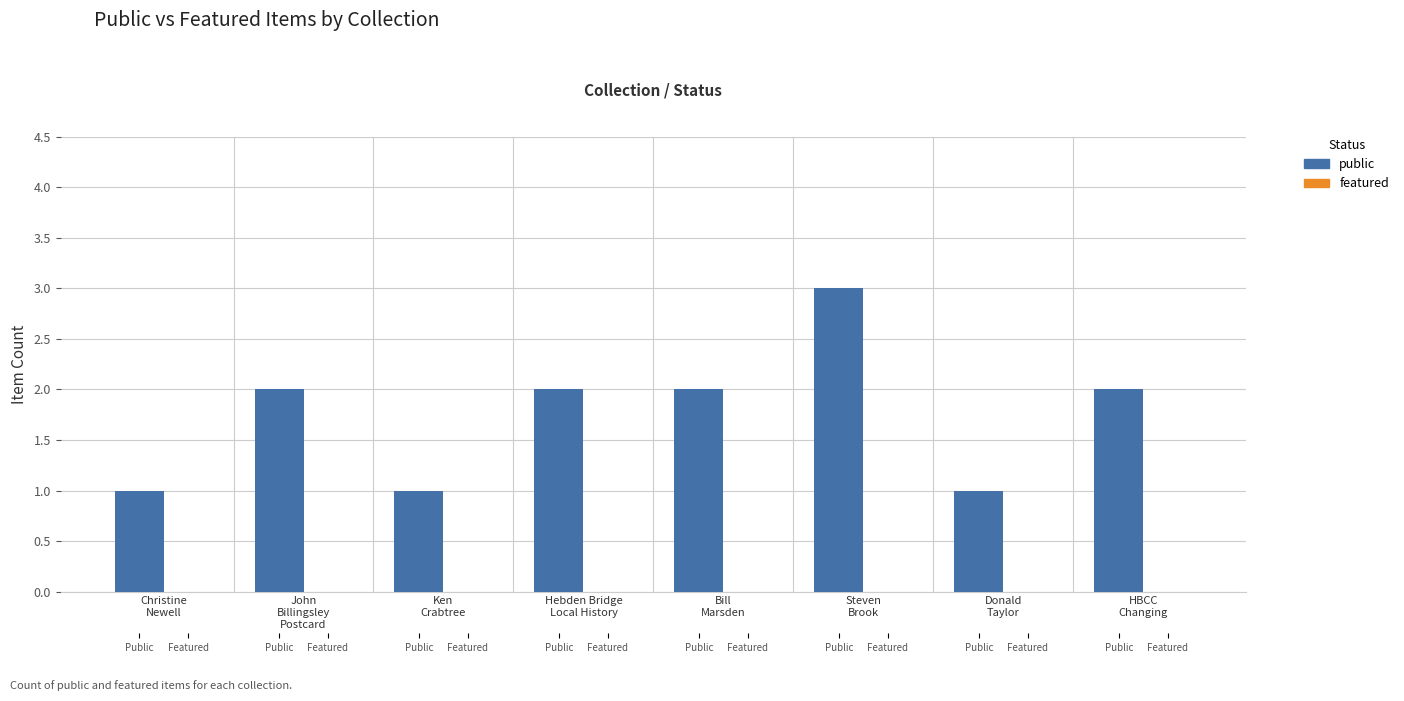

Which series has the largest total across all categories?

public